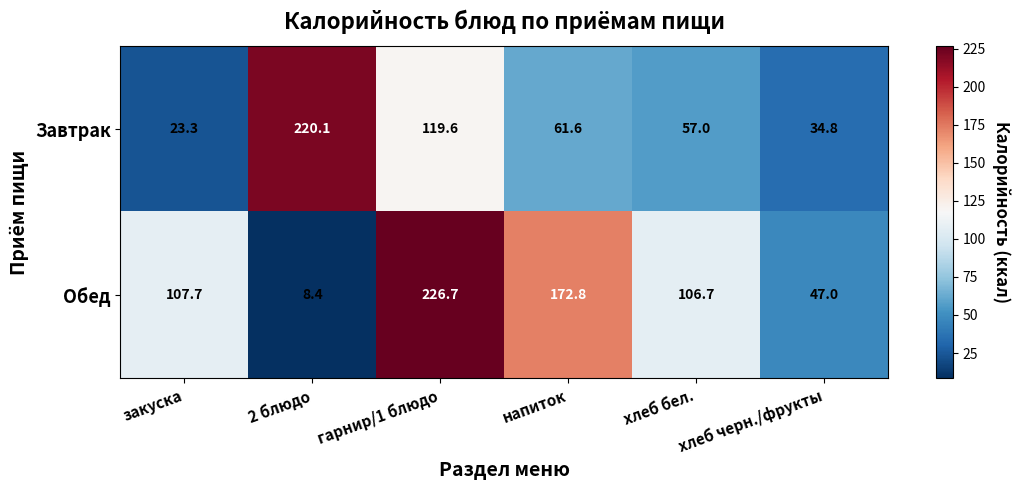

Where is Обед nearest to the value 117?

закуска